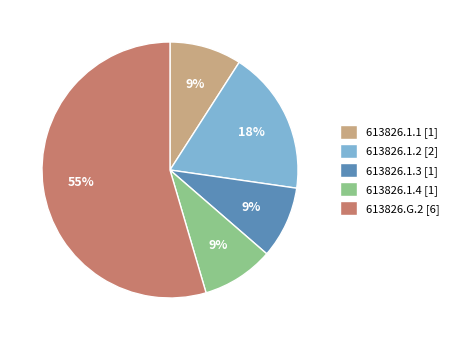

To the nearest percent, what percentage of the pie is 613826.1.1?

9%